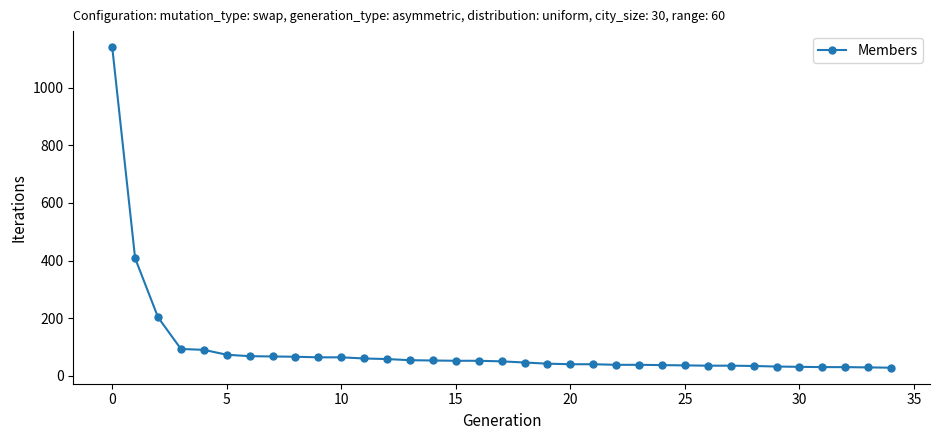

What is the difference between the maximum and minimum values?

1113